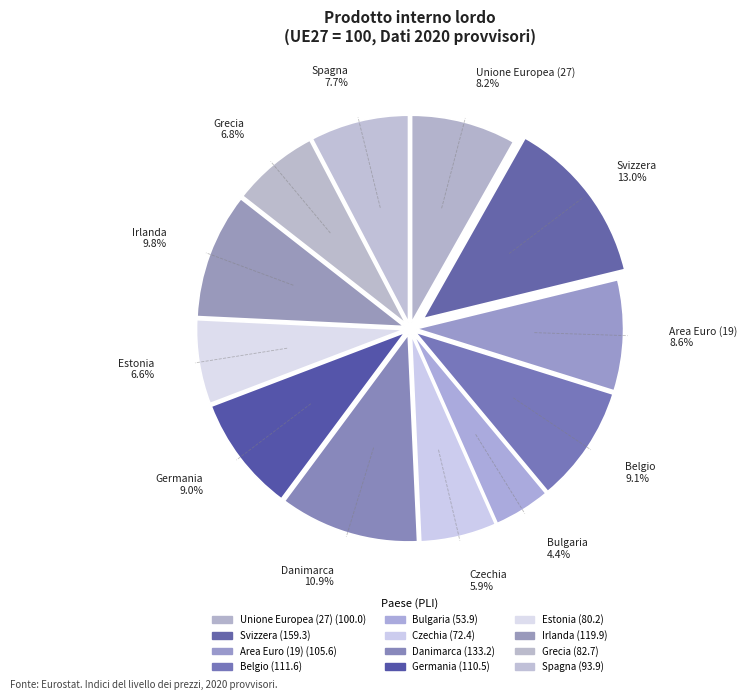

To the nearest percent, what is the difference between the largest and smallest slice percentages?

9%